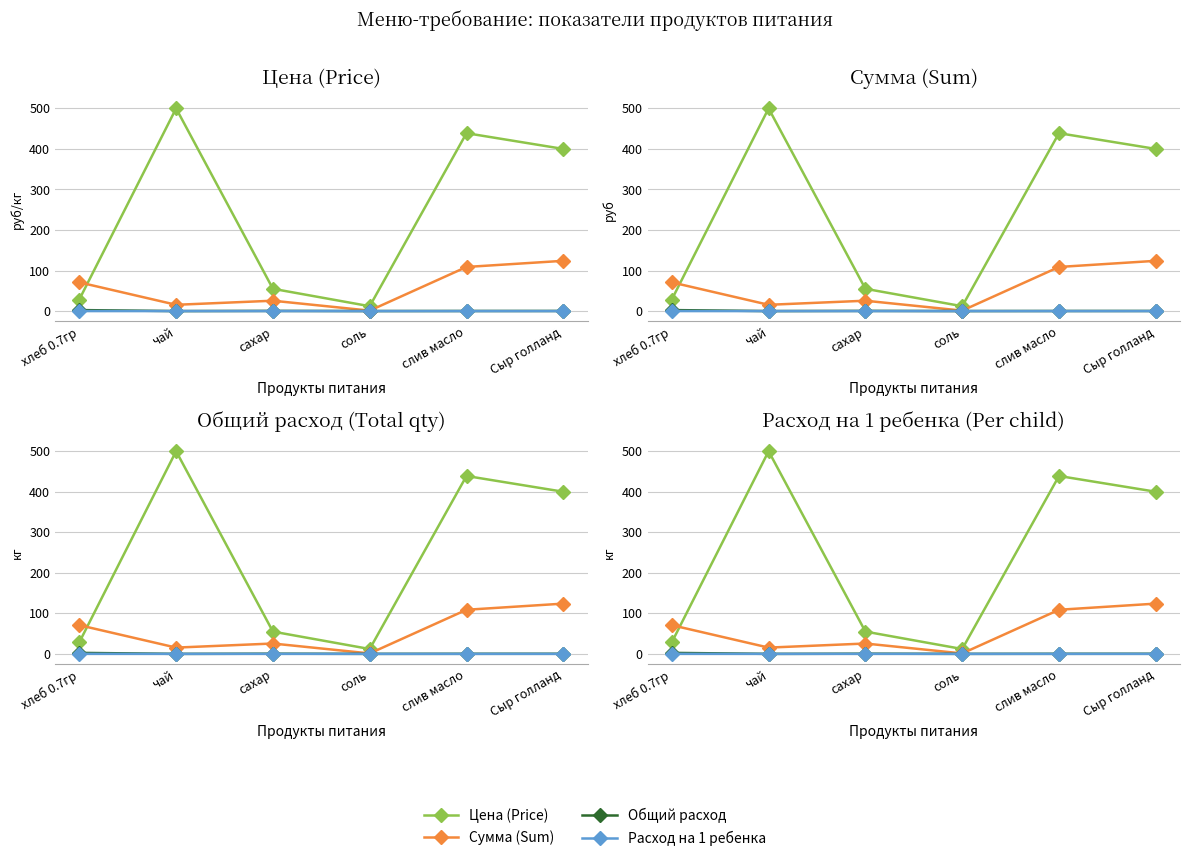

What value does the Цена (Price) series have at Сыр голланд?

400.0